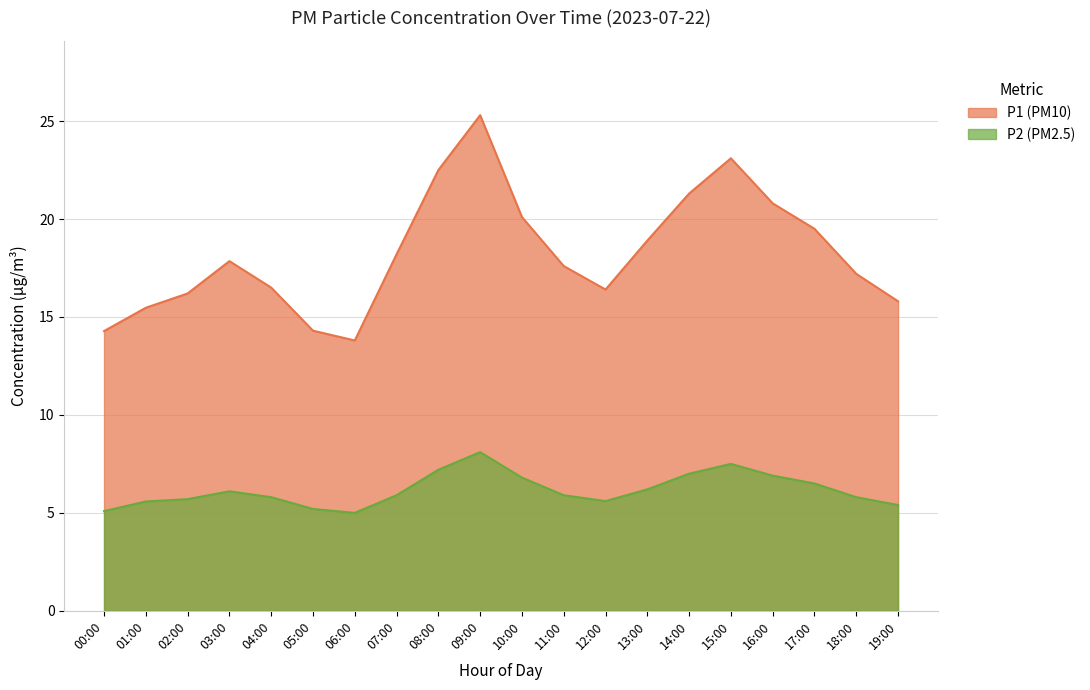

What is the label of the 7th point from the right?

13:00